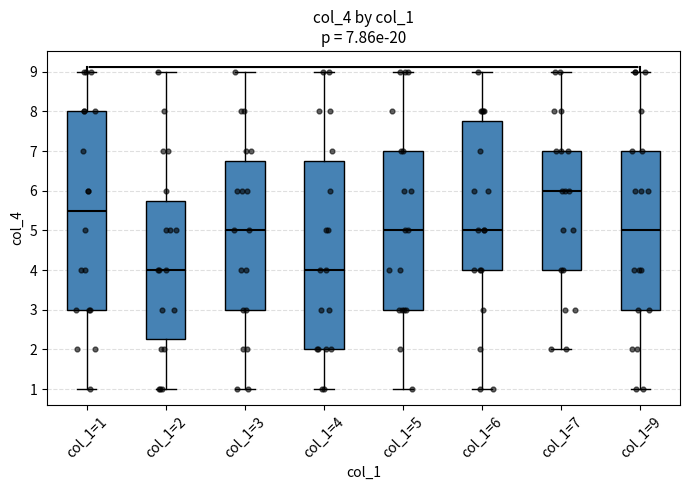

Which box's median line is the highest?

col_1=7